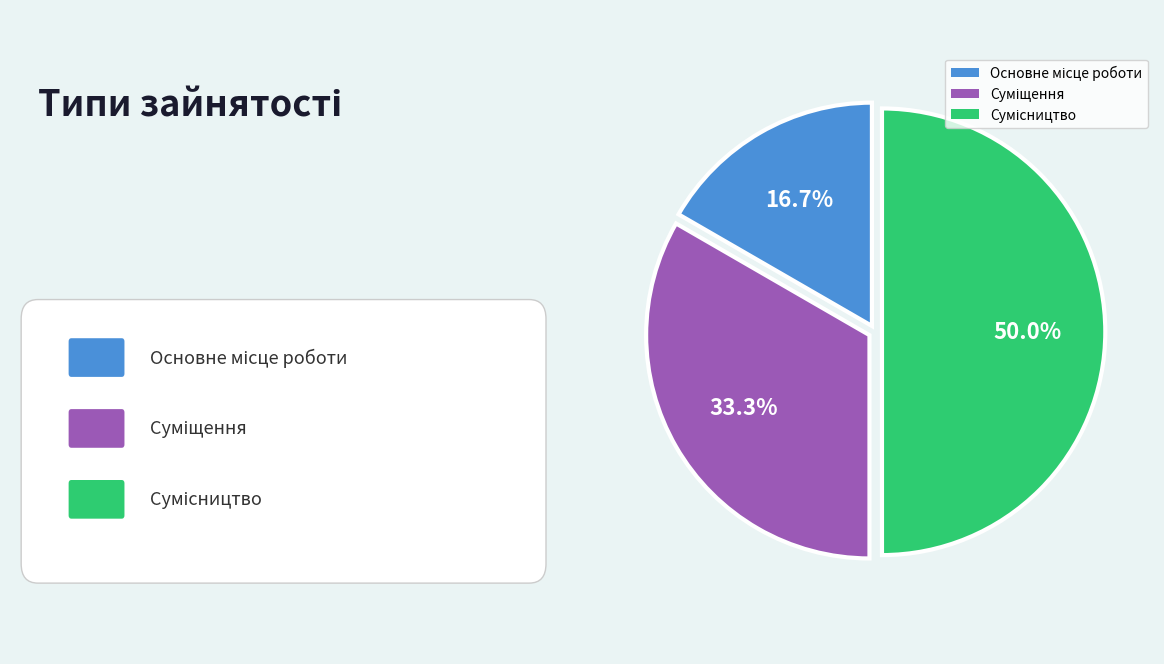

True or false: Основне місце роботи accounts for 17% of the total.

True